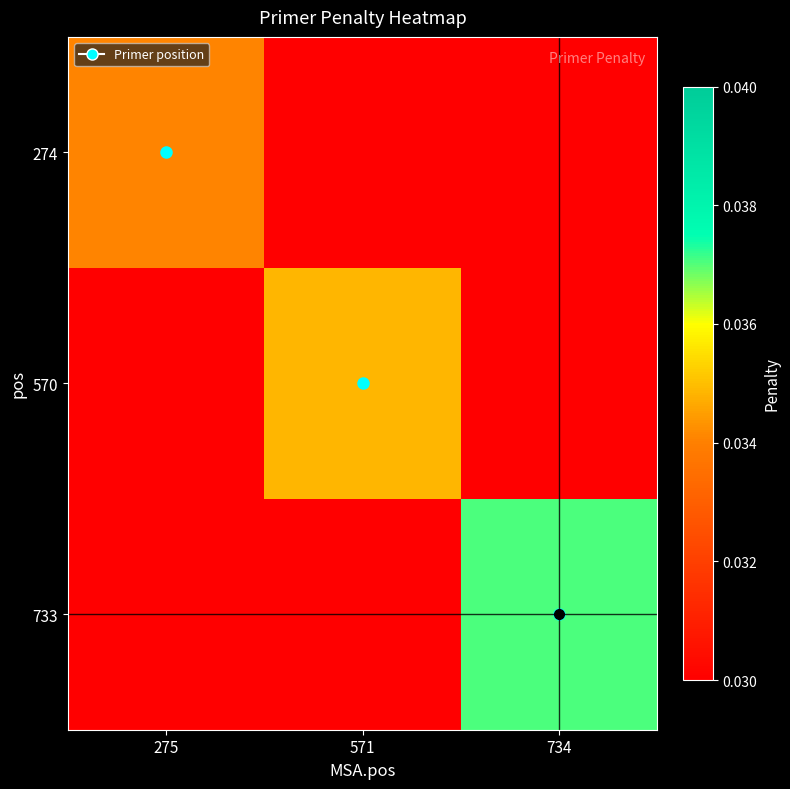

Reading left to right, list all the values displayed in this chart.

274: 275=0.0	571=0.0	734=0.0
570: 275=0.0	571=0.0	734=0.0
733: 275=0.0	571=0.0	734=0.0